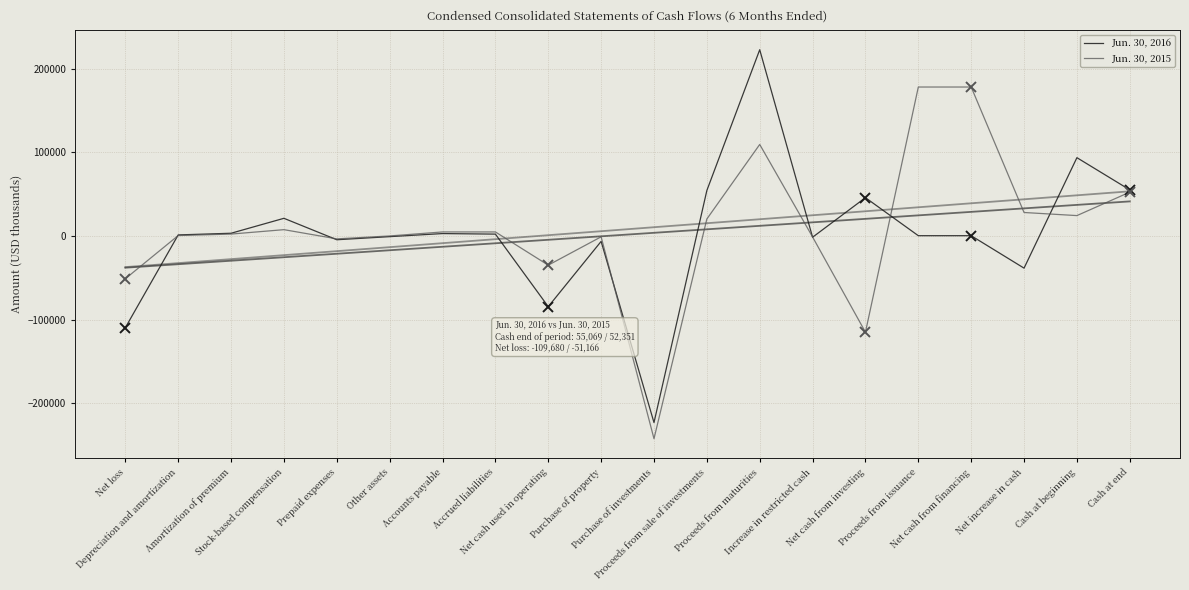

Is this an area chart (filled region under the line)?

No